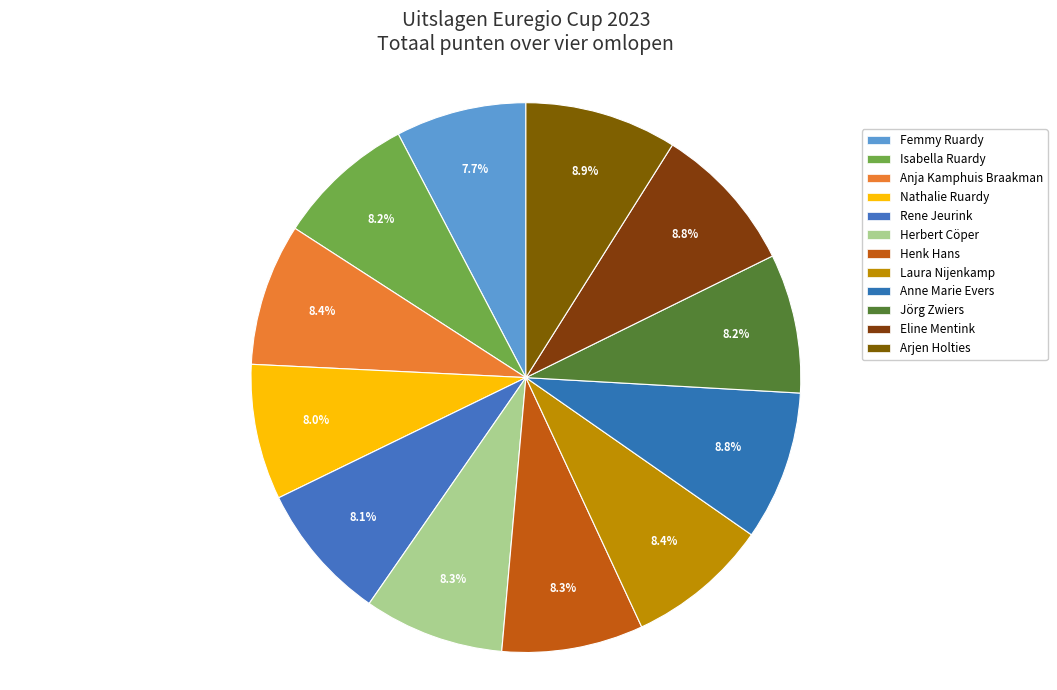

Rank the categories by value from lowest to highest.

Femmy Ruardy, Nathalie Ruardy, Rene Jeurink, Isabella Ruardy, Jörg Zwiers, Herbert Cöper, Henk Hans, Anja Kamphuis Braakman, Laura Nijenkamp, Eline Mentink, Anne Marie Evers, Arjen Holties